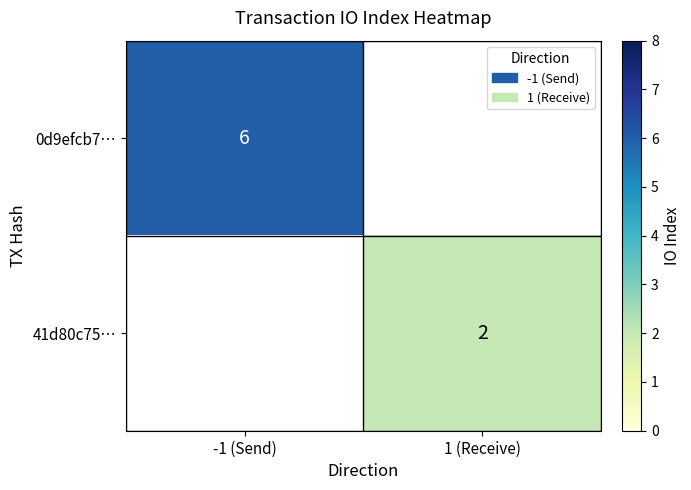

True or false: 0d9efcb7… has a value of 8 at -1 (Send).

False